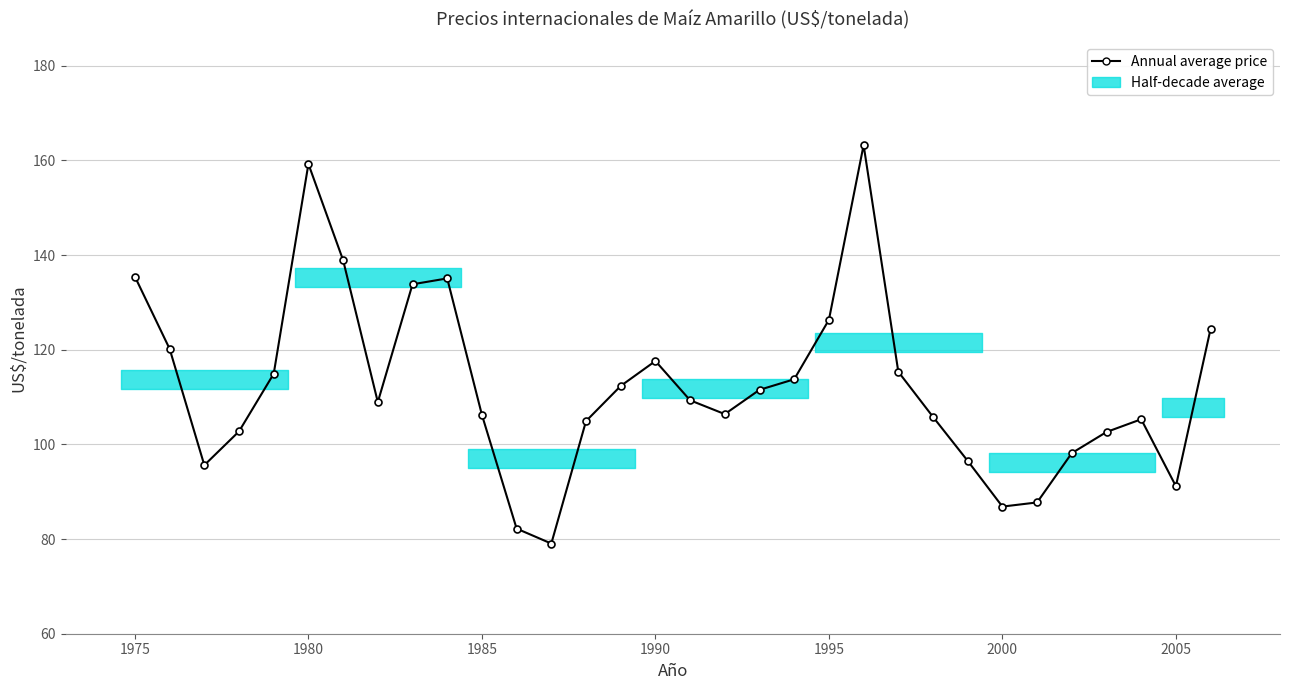

Does the chart have visible grid lines?

Yes